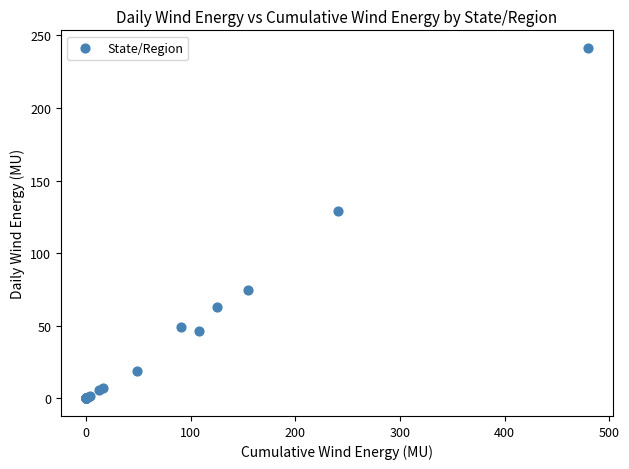

What Y value in the scatter plot is closest to 120?

129.0